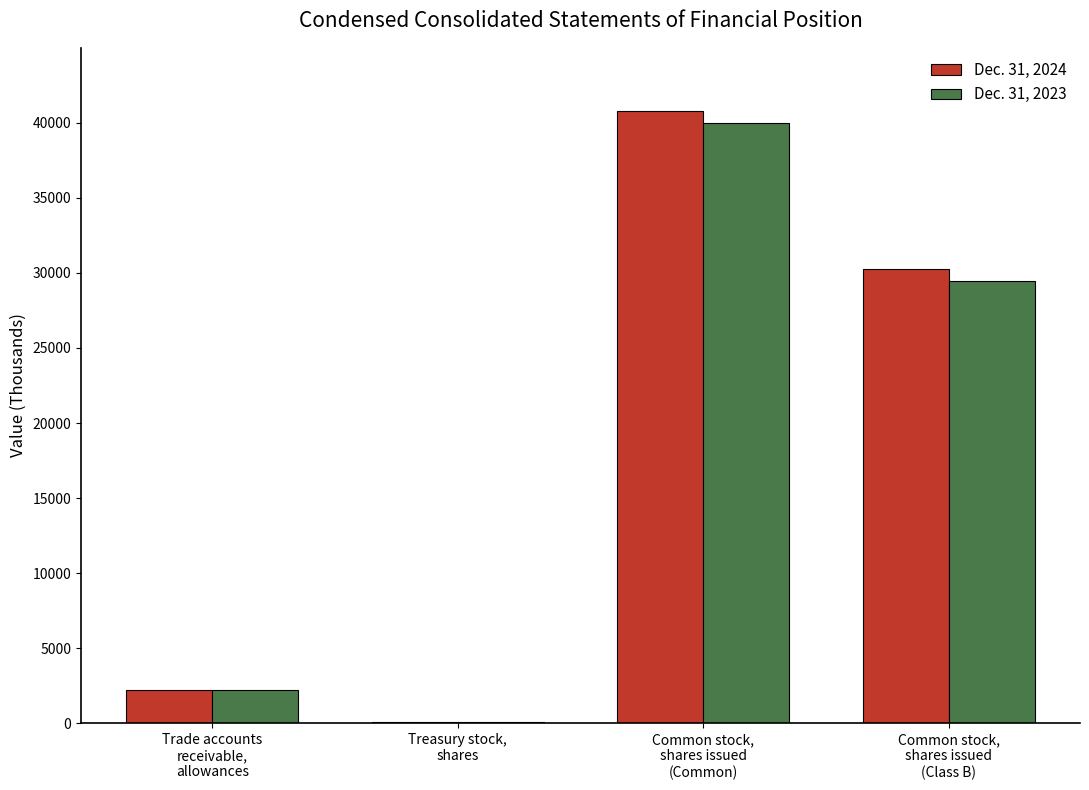

What are all the series names shown in the legend?

Dec. 31, 2024, Dec. 31, 2023